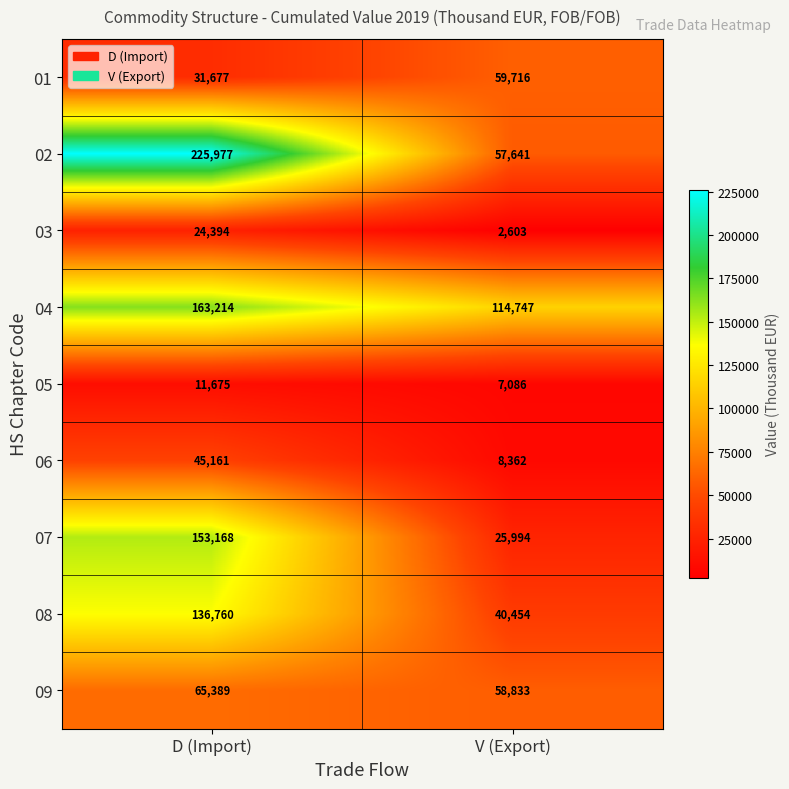

Reading left to right, transcribe all the data shown in this chart.

01: D (Import)=31677	V (Export)=59716
02: D (Import)=225977	V (Export)=57641
03: D (Import)=24394	V (Export)=2603
04: D (Import)=163214	V (Export)=114747
05: D (Import)=11675	V (Export)=7086
06: D (Import)=45161	V (Export)=8362
07: D (Import)=153168	V (Export)=25994
08: D (Import)=136760	V (Export)=40454
09: D (Import)=65389	V (Export)=58833